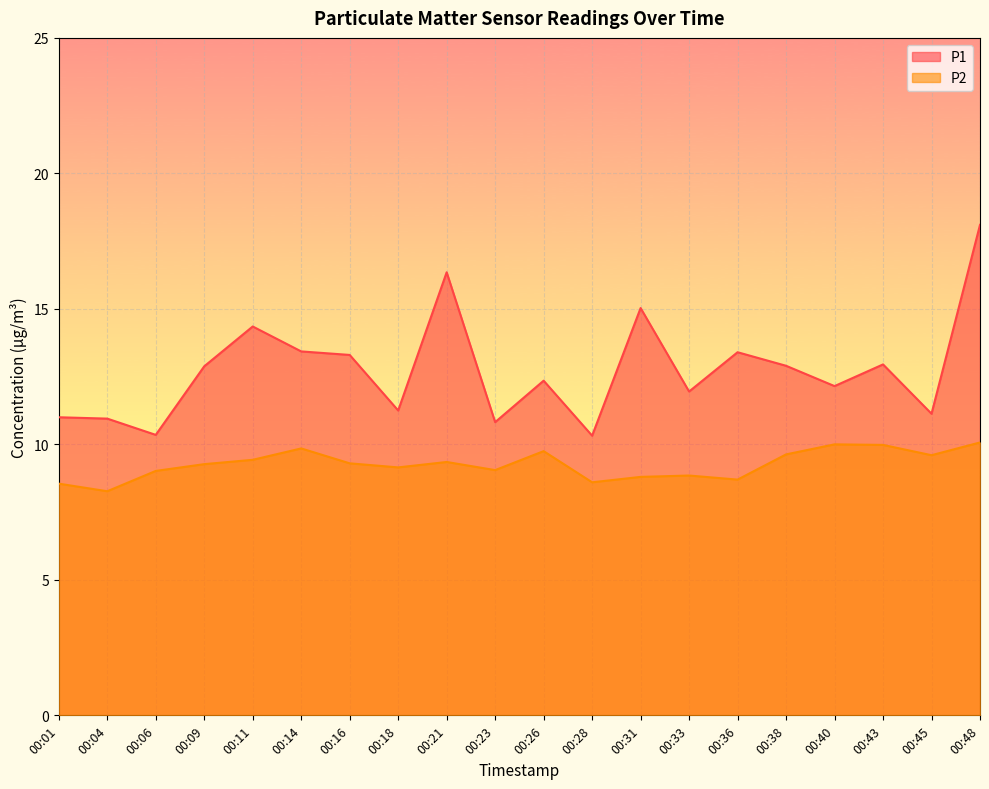

True or false: P2 and P1 cross at least once.

False